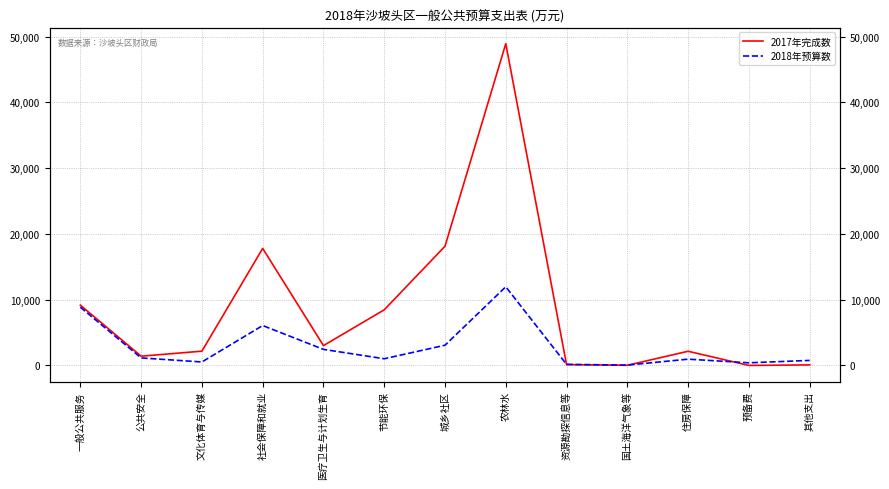

At which category does 2017年完成数 reach its first local peak?

社会保障和就业